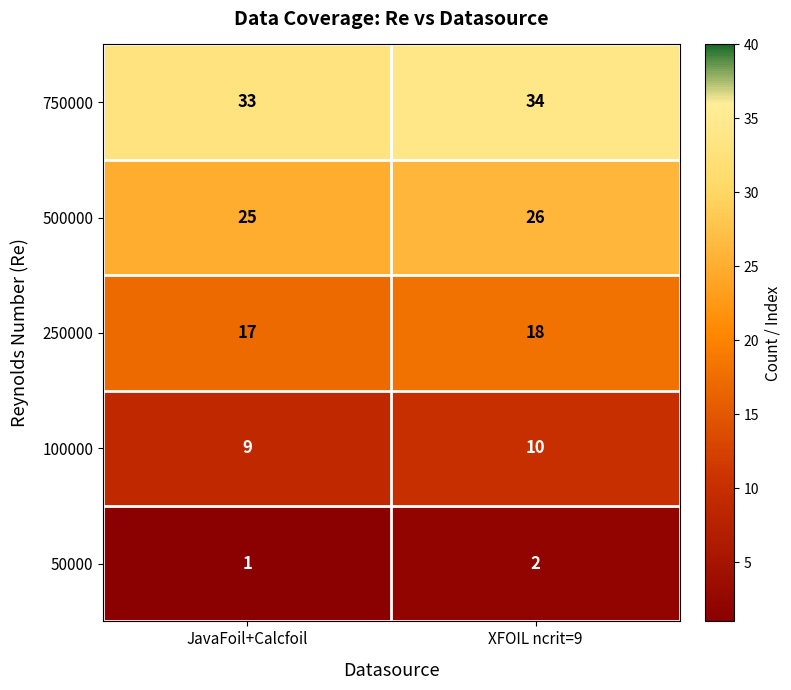

Rank the series at XFOIL ncrit=9 from lowest to highest value.

50000, 100000, 250000, 500000, 750000